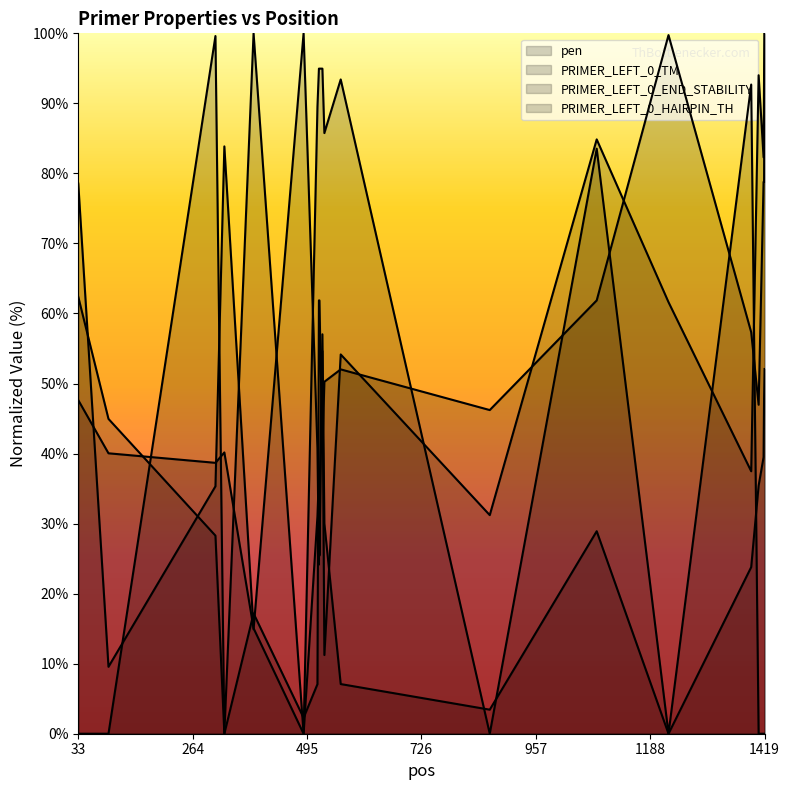

List the labels in order of PRIMER_LEFT_0_END_STABILITY value, largest first.

1419, 1225, 1417, 1418, 33, 519, 520, 1080, 1392, 563, 530, 1407, 864, 94, 526, 310, 387, 516, 488, 328